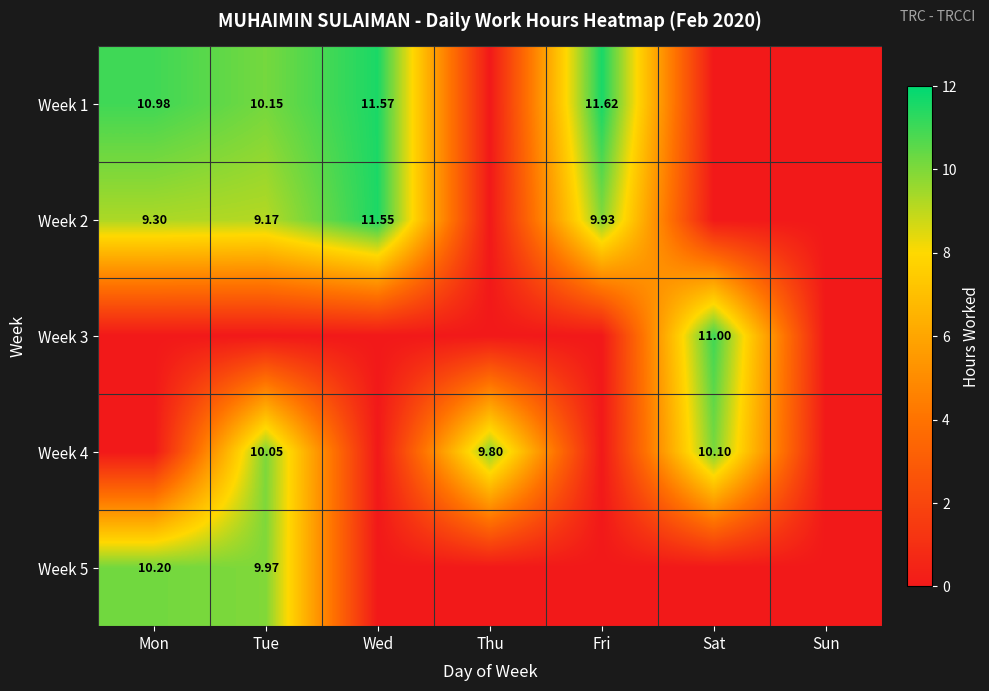

The value of Week 4 at Tue is 16.2. True or false?

False